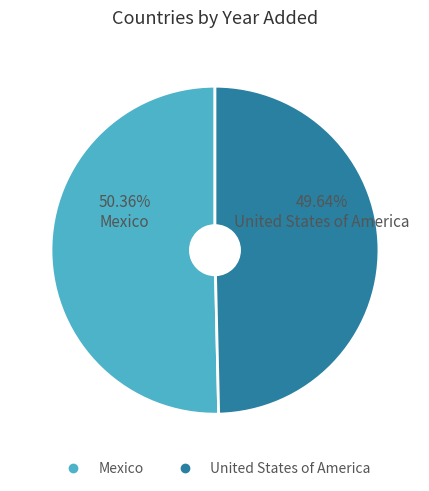

What is the total percentage of Mexico and United States of America?

100.0%